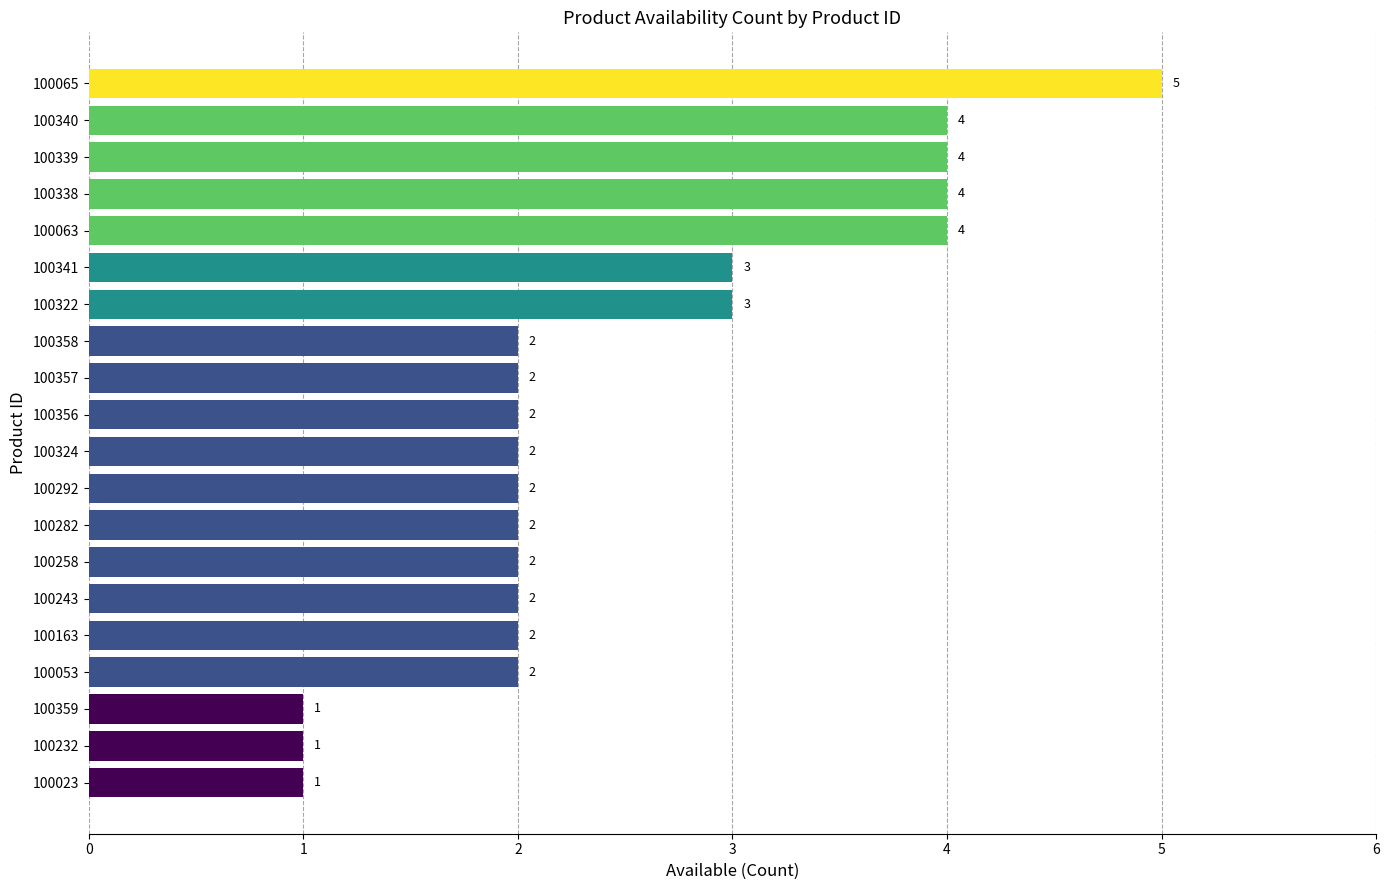

What is the difference between the second highest and second lowest values?

3